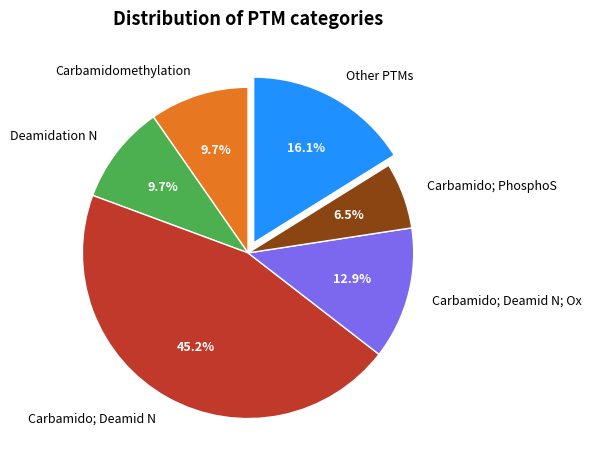

Count the number of slices in the pie.

6